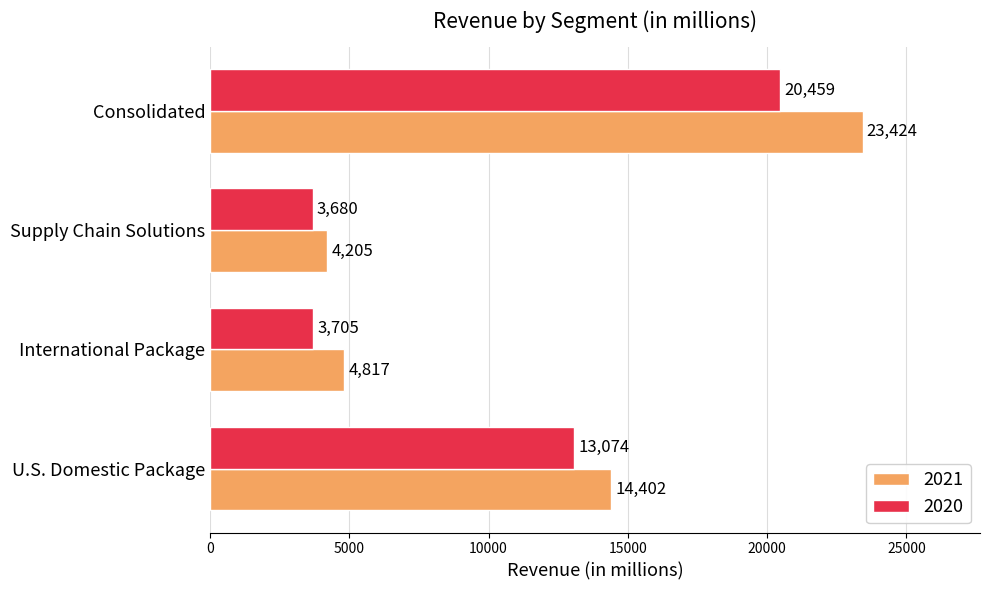

Is it true that 2020 equals 5886 at Supply Chain Solutions?

False